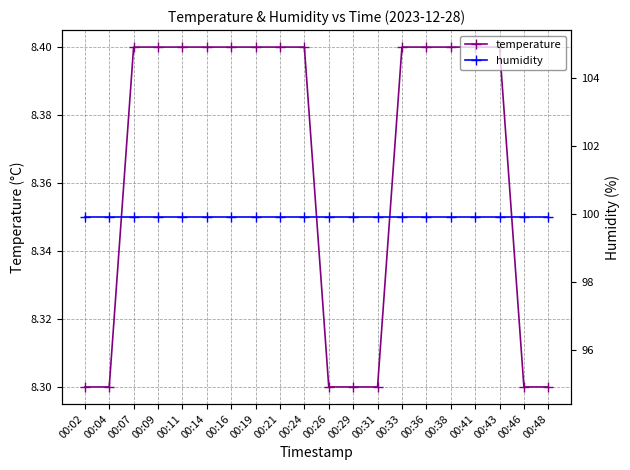

Which series has the widest spread of values?

temperature